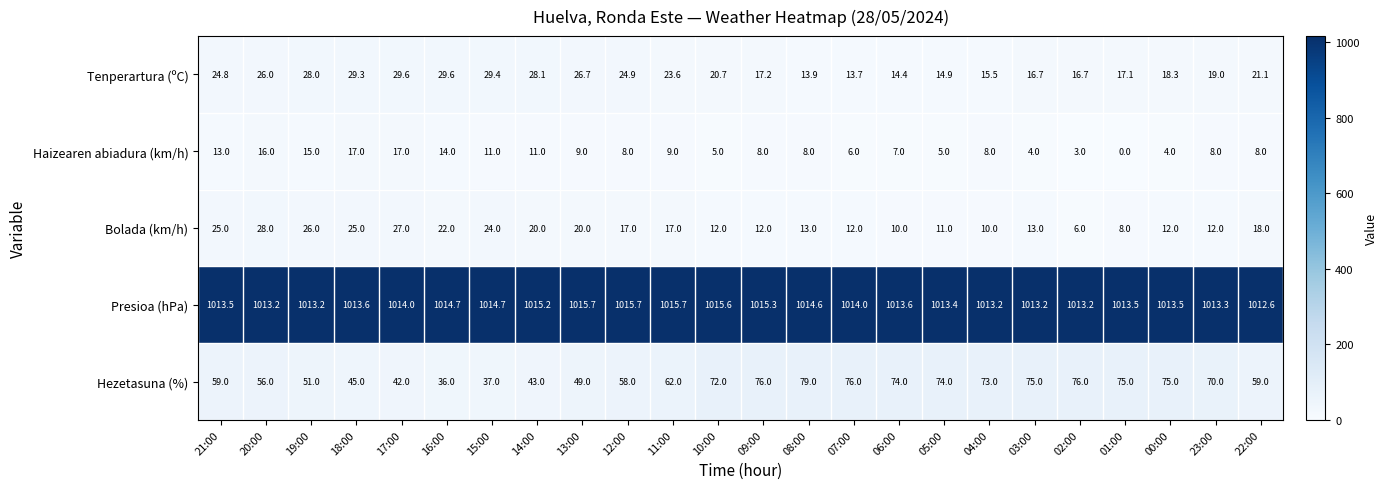

The Presioa (hPa) series shows 600.8 at 22:00. True or false?

False